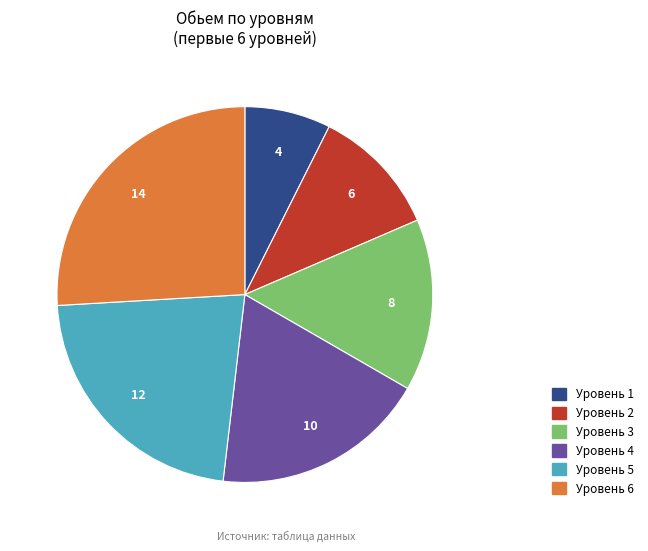

Between Уровень 4 and Уровень 3, which is larger?

Уровень 4